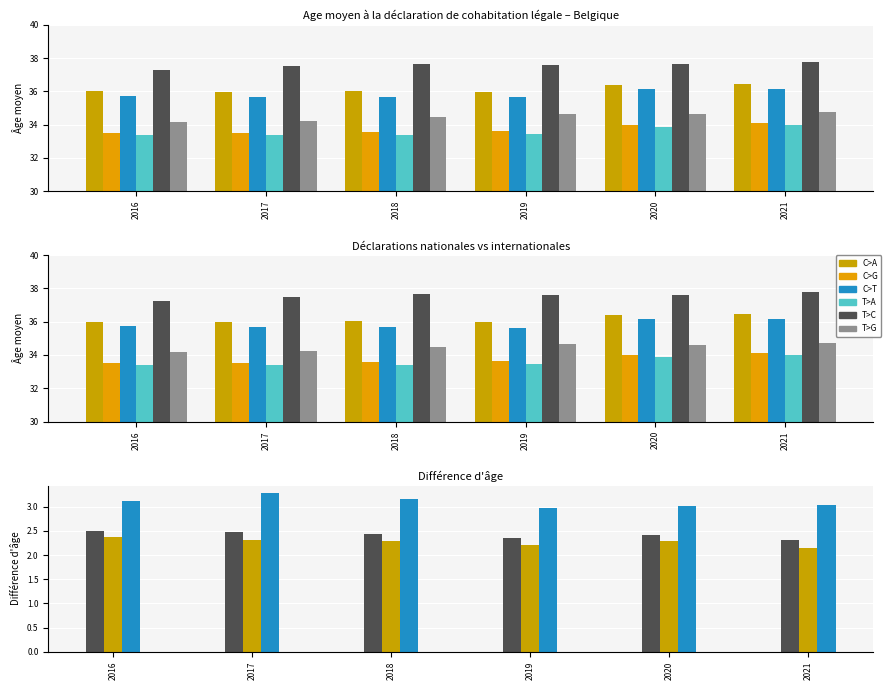

Is it true that Second cohabitant (Intl) equals 51.2 at 2017?

False